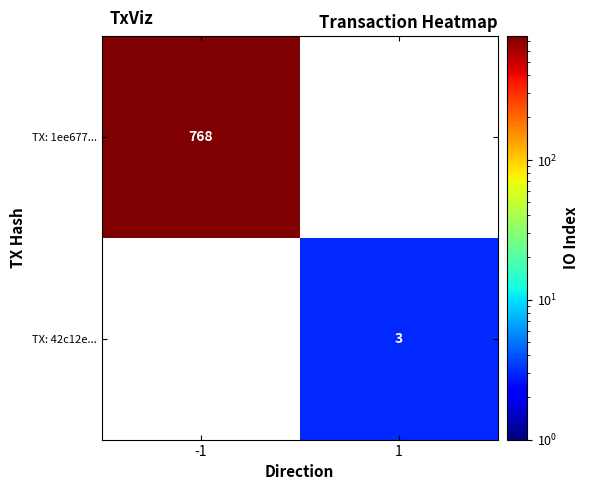

The TX: 1ee677... series shows 329 at -1. True or false?

False